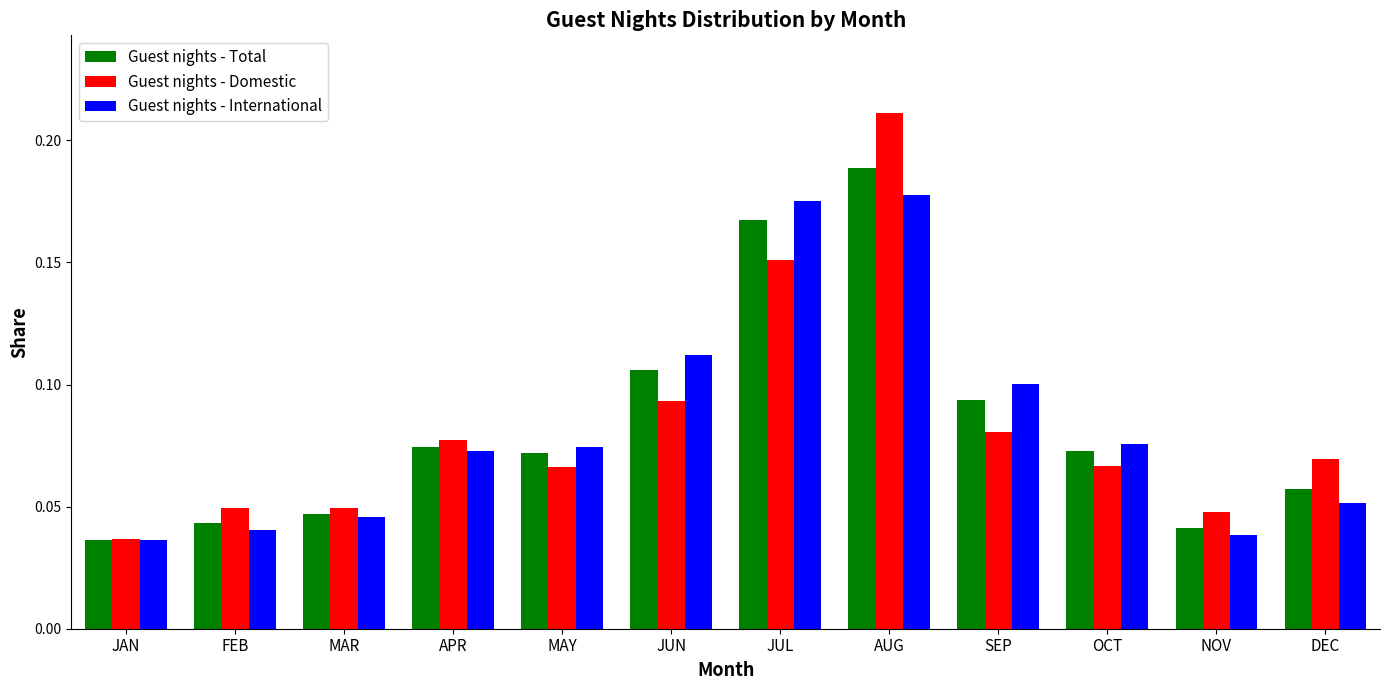

What is the sum of all Guest nights - Total values?

1.0